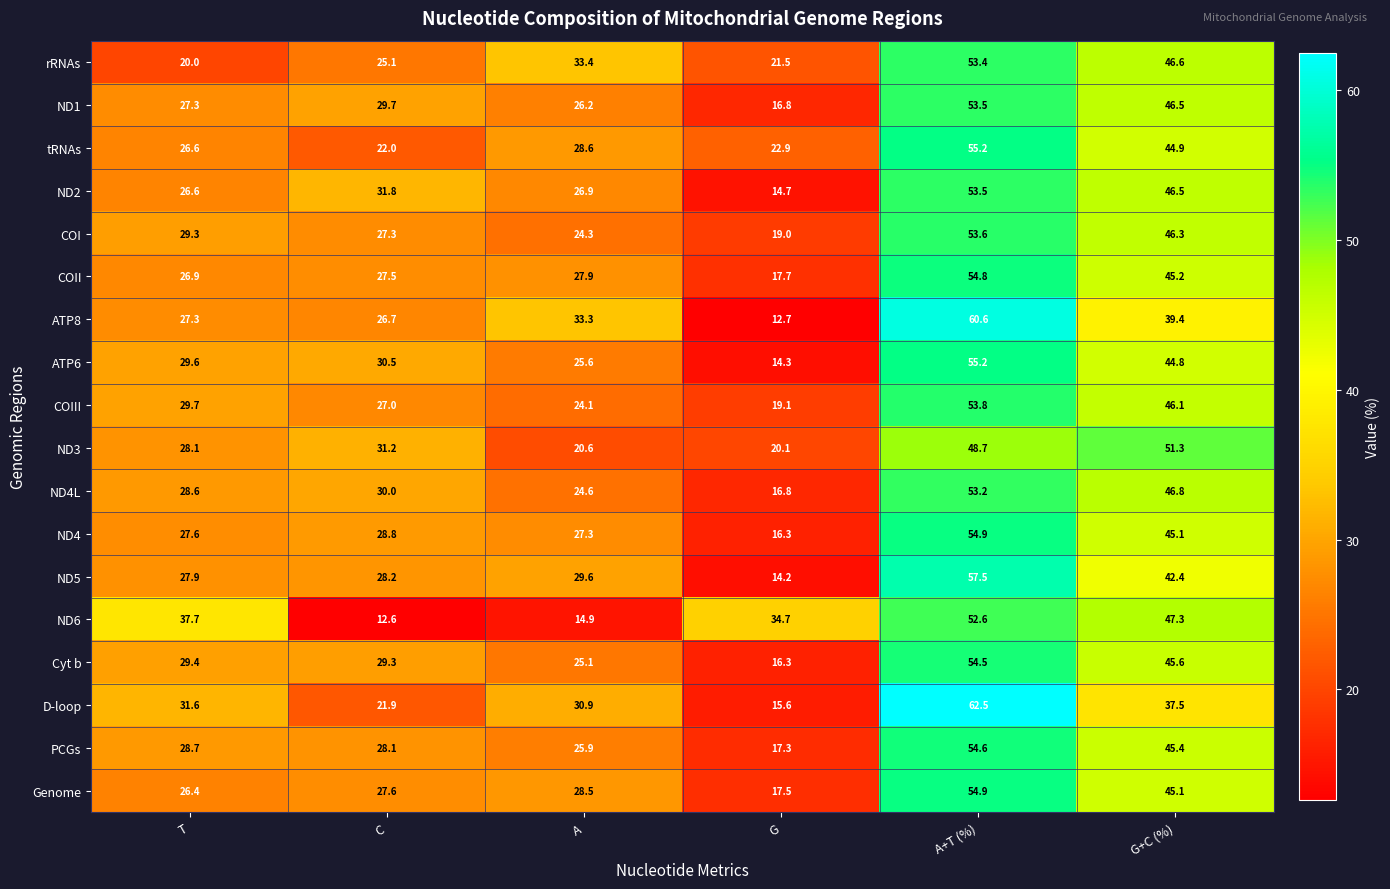

What is the spread (max minus min) of values at A+T (%)?

13.8